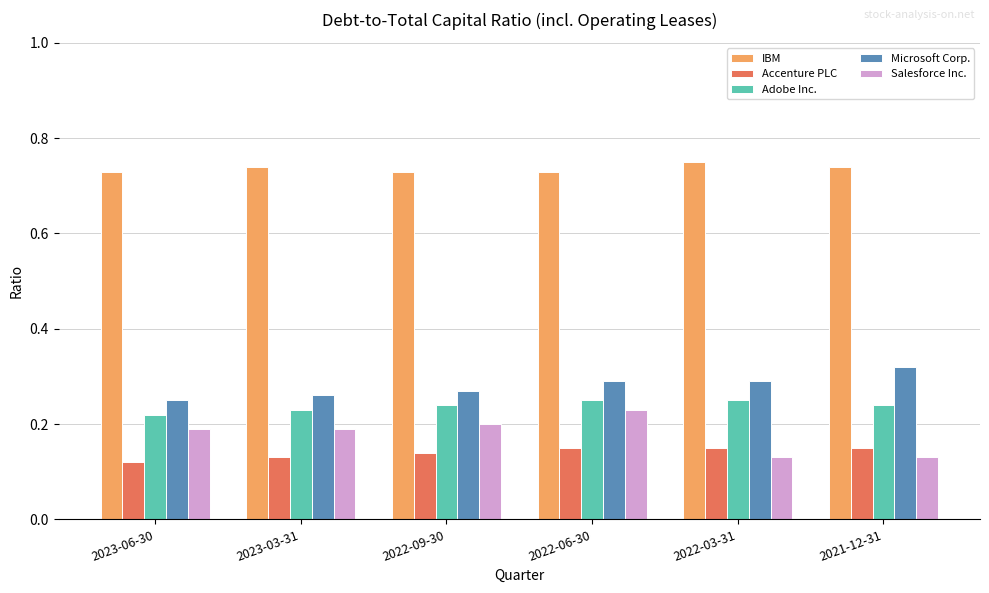

Is it true that Accenture PLC equals 0.2 at 2023-03-31?

False